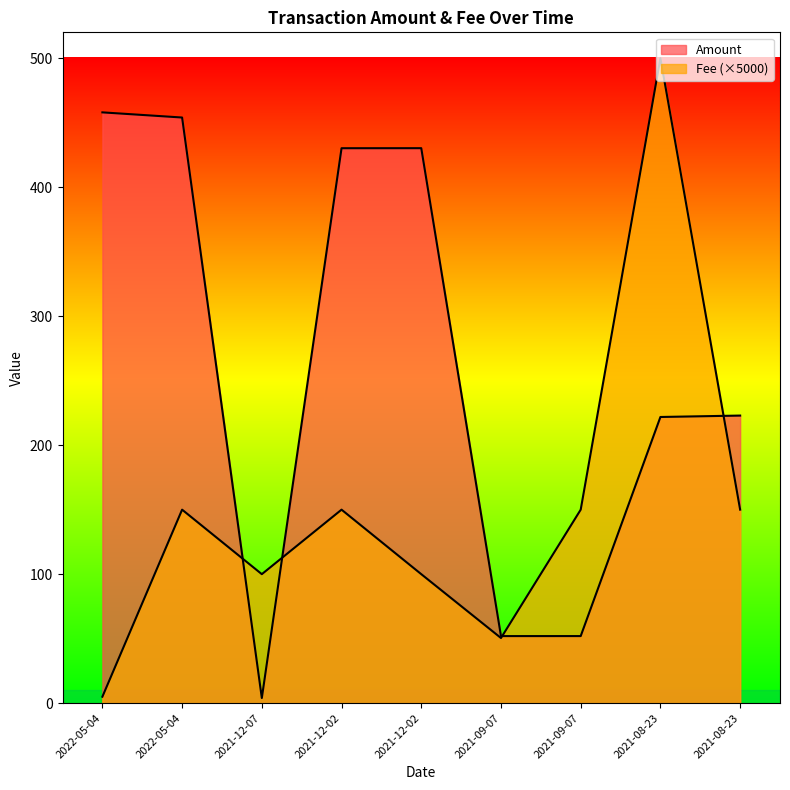

Reading left to right, extract all data points from this chart.

Amount: 458.0	454.0	4.0	430.2	430.2	52.0	52.0	221.8	222.9
Fee: 5.0	150.0	100.0	150.0	100.0	50.5	150.0	500.0	150.0